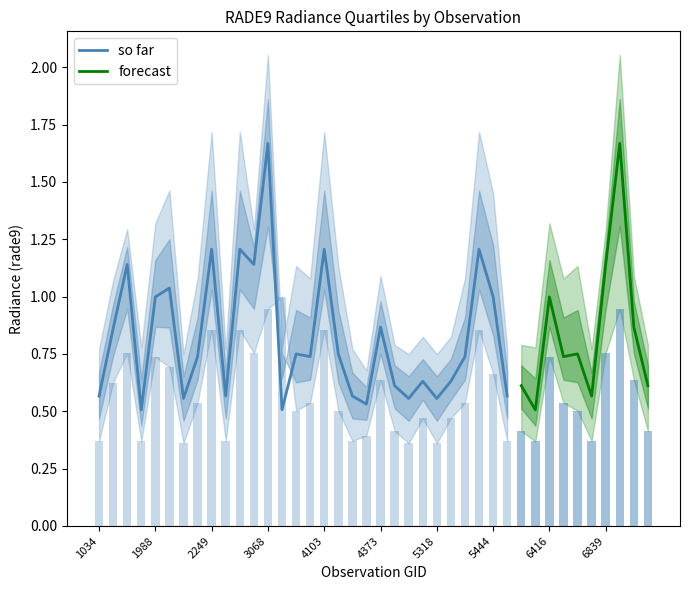

Does the chart contain stacked bars?

No